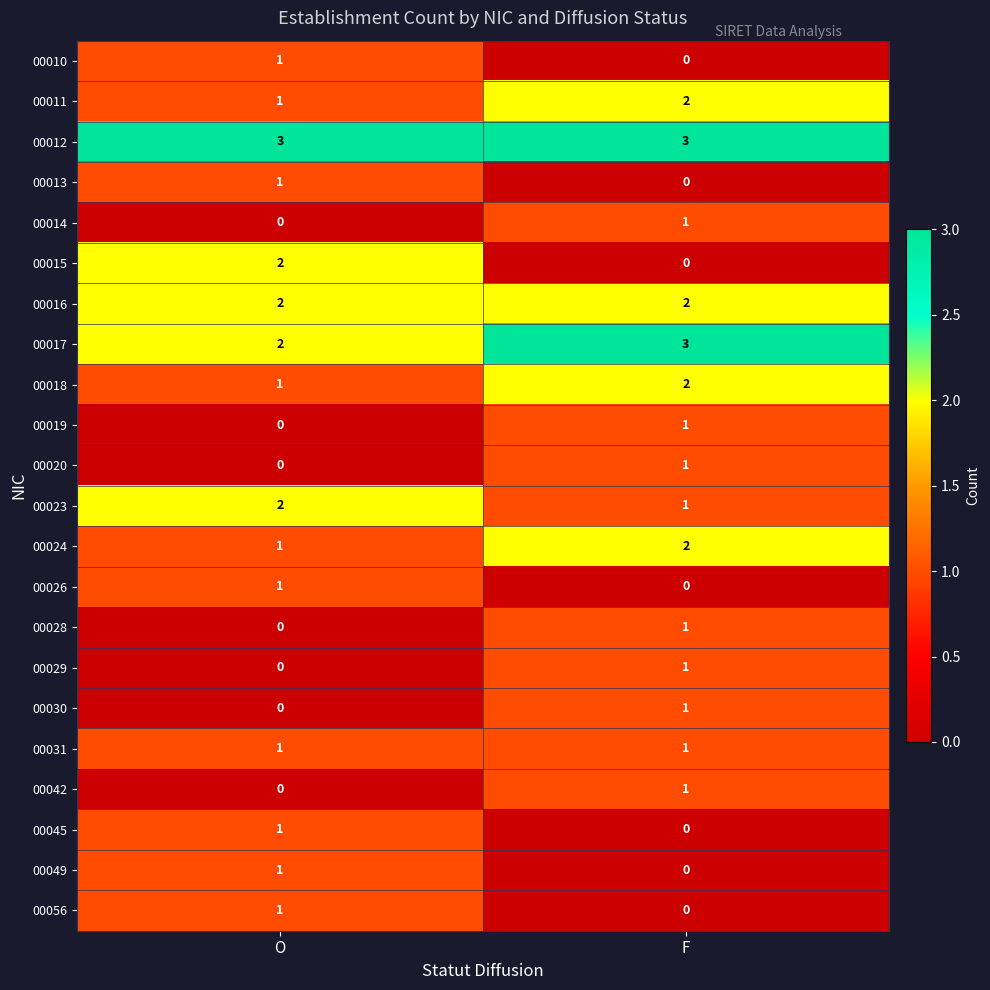

What is the spread (max minus min) of values at O?

3